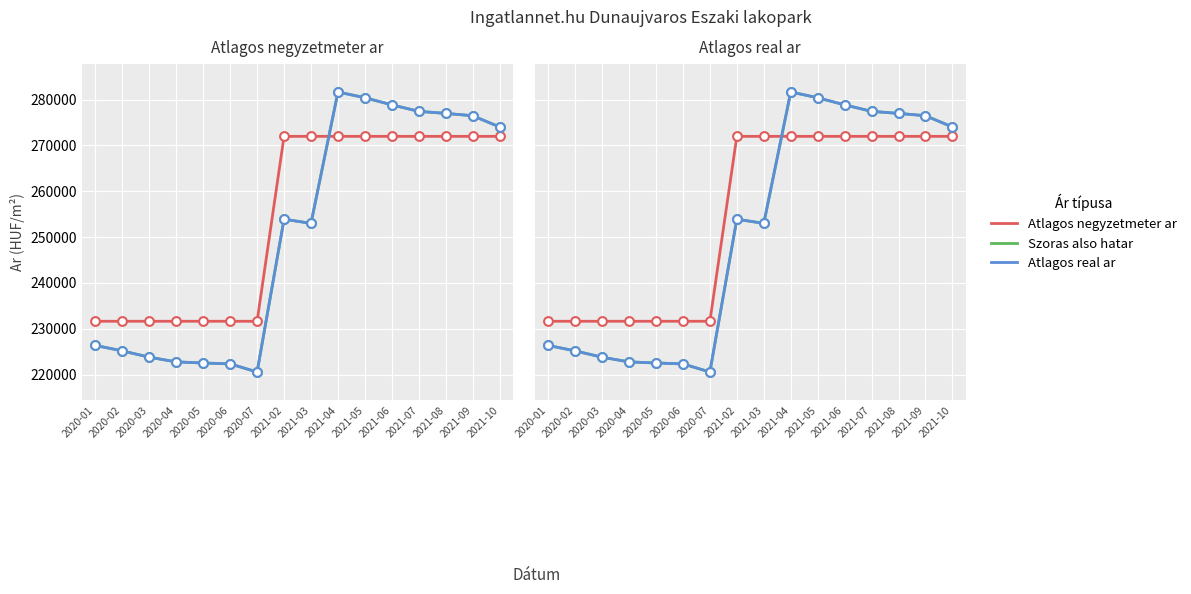

Which series reaches the maximum Y coordinate?

Szoras also hatar